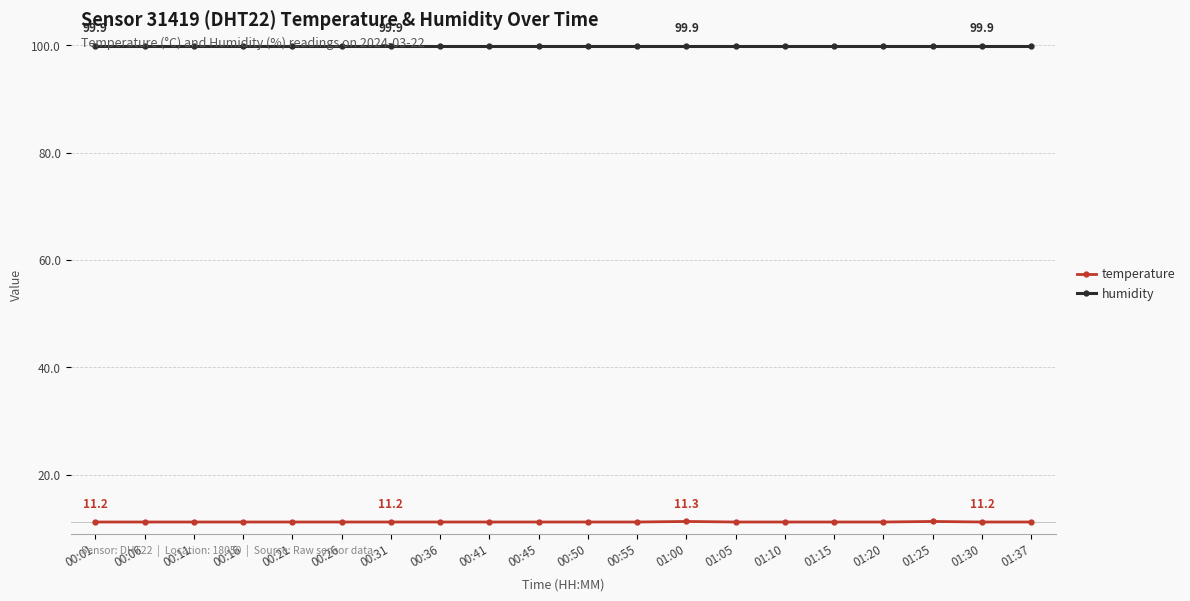

What are all the series names shown in the legend?

temperature, humidity